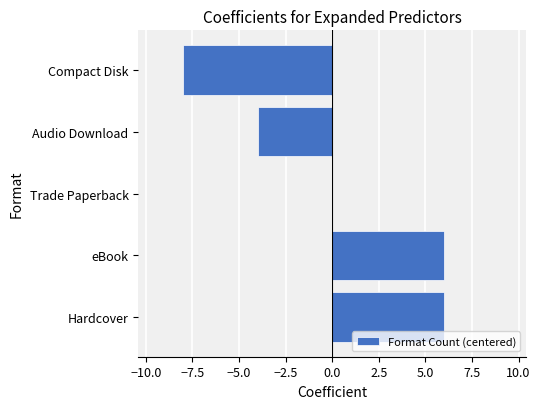

Where is the data nearest to the value -1?

Trade Paperback